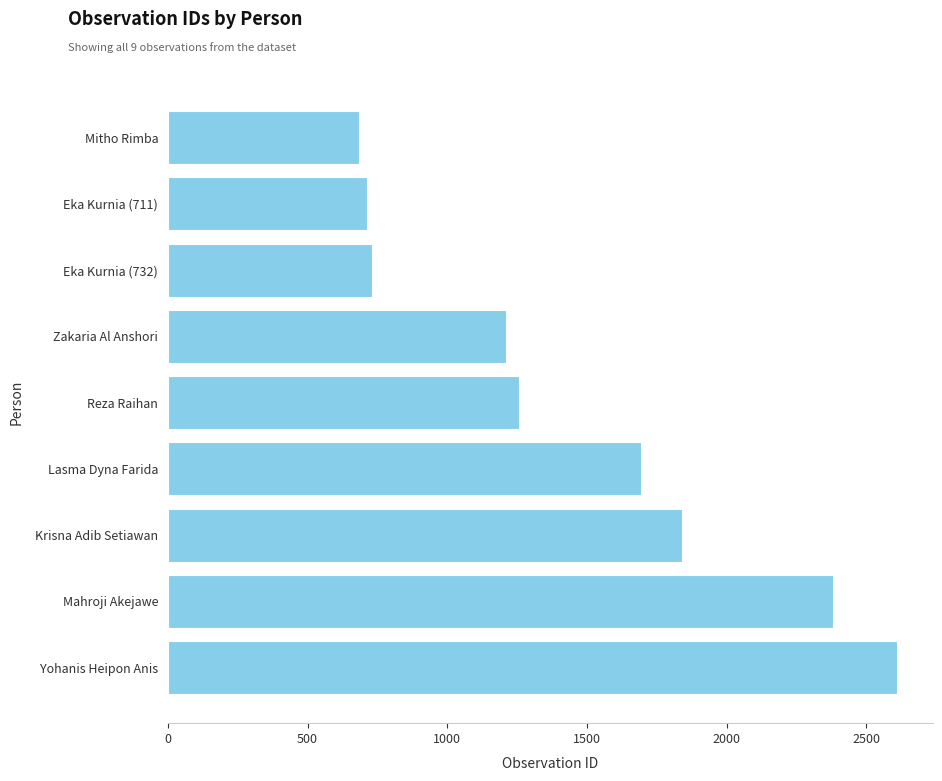

What is the approximate value at Mitho Rimba?

683